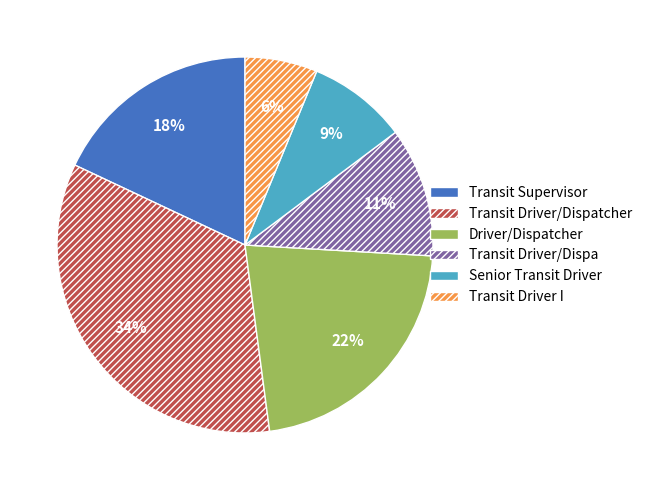

To the nearest percent, what percentage of the pie is Transit Driver/Dispa?

11%